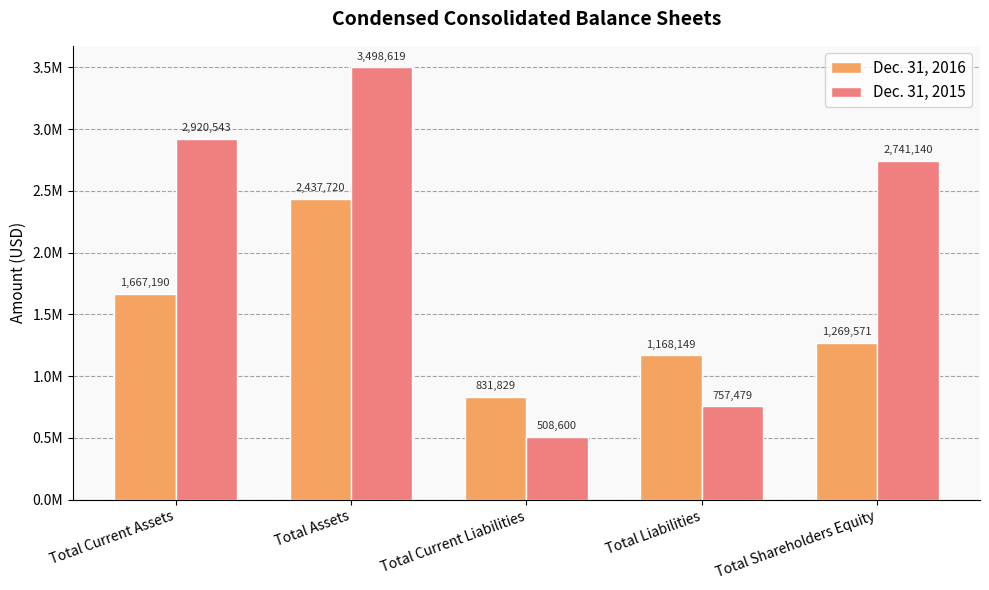

Reading left to right, list all the values displayed in this chart.

Dec. 31, 2016: Total Current Assets=1667190	Total Assets=2437720	Total Current Liabilities=831829	Total Liabilities=1168149	Total Shareholders Equity=1269571
Dec. 31, 2015: Total Current Assets=2920543	Total Assets=3498619	Total Current Liabilities=508600	Total Liabilities=757479	Total Shareholders Equity=2741140